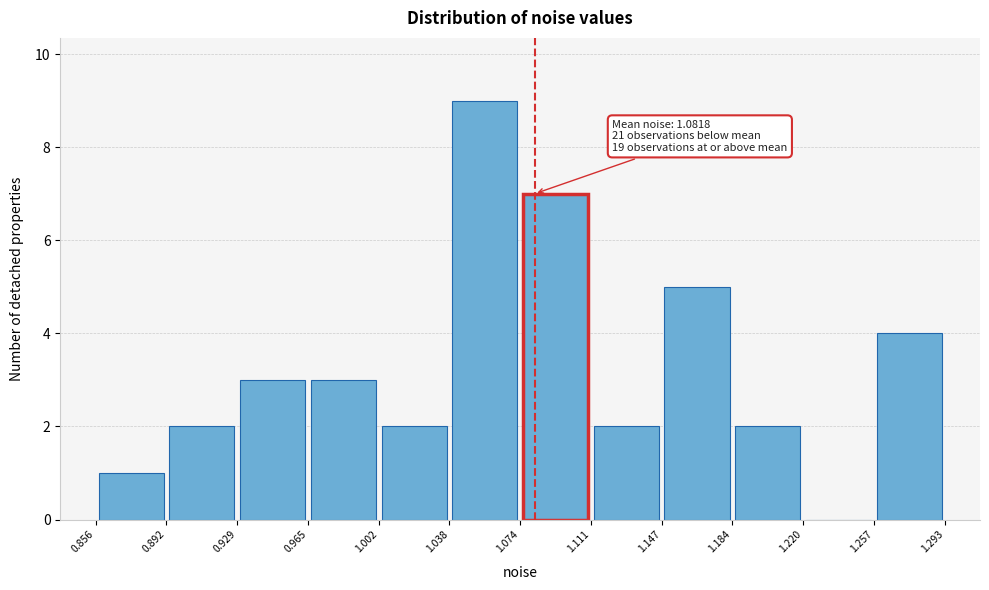

Which range on the x-axis has the tallest bar?

1.038 to 1.074